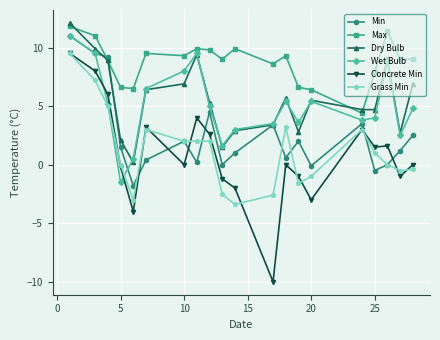

True or false: Min and Grass Min cross at least once.

True